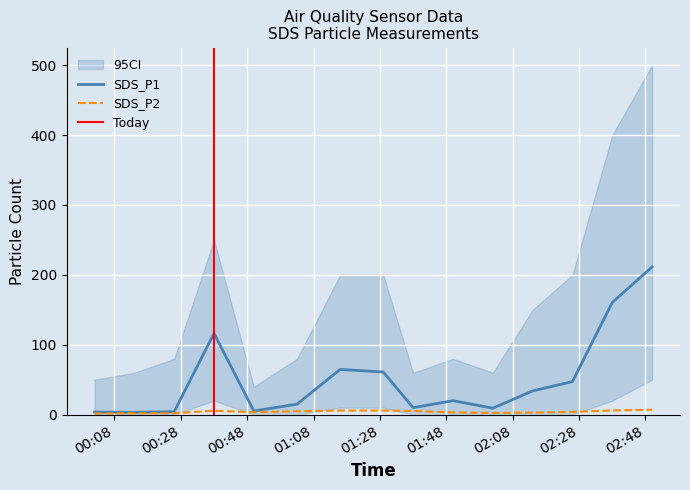

How many lines are shown in the chart?

2